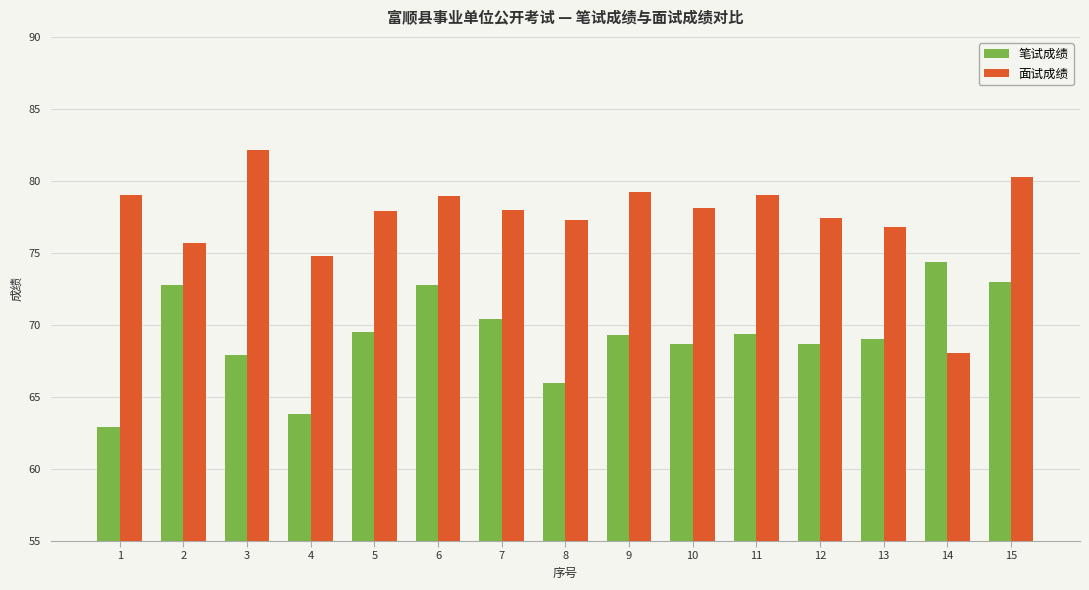

What is the total value across all series at 13?

145.8